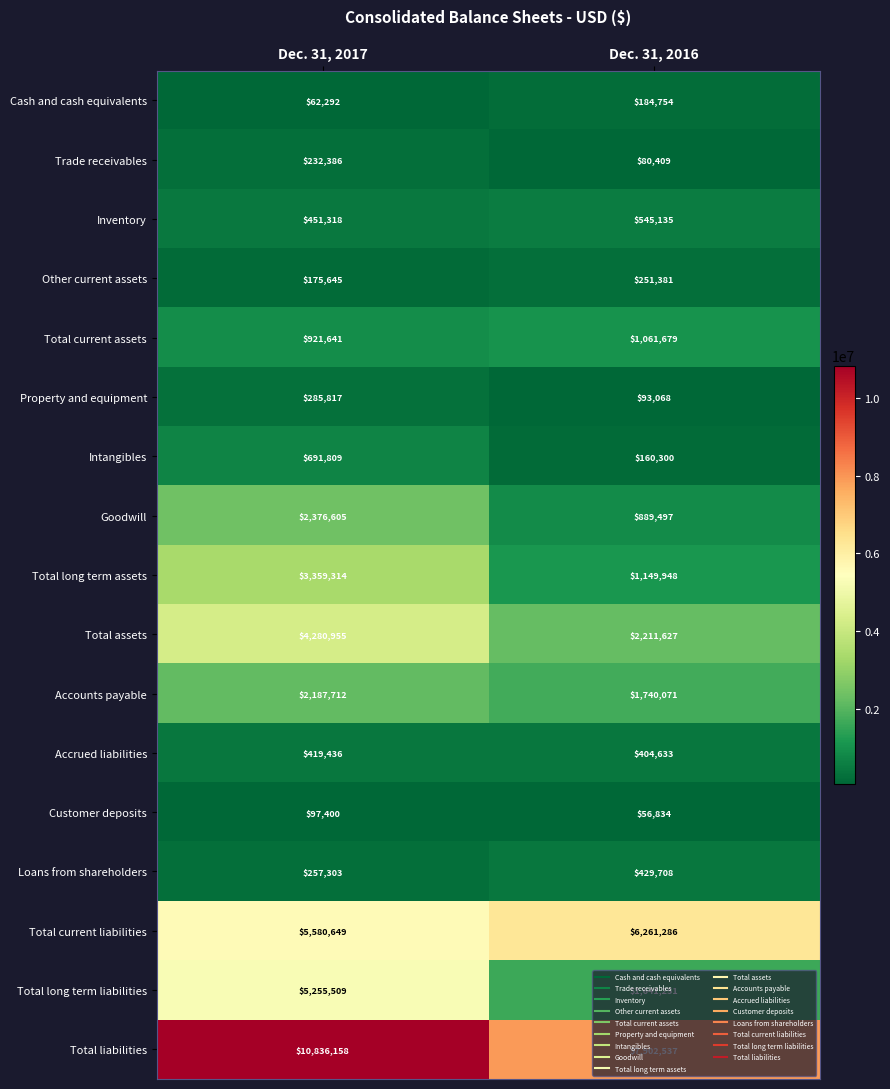

Which label corresponds to the largest value in the chart?

Dec. 31, 2017